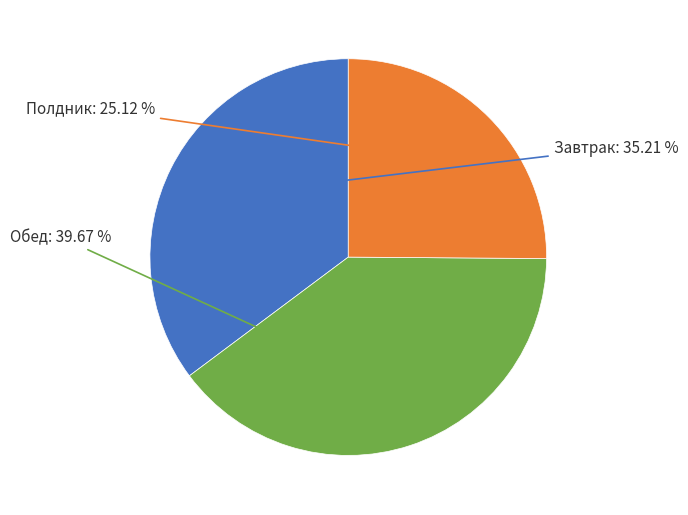

Is there a majority slice in this chart?

No